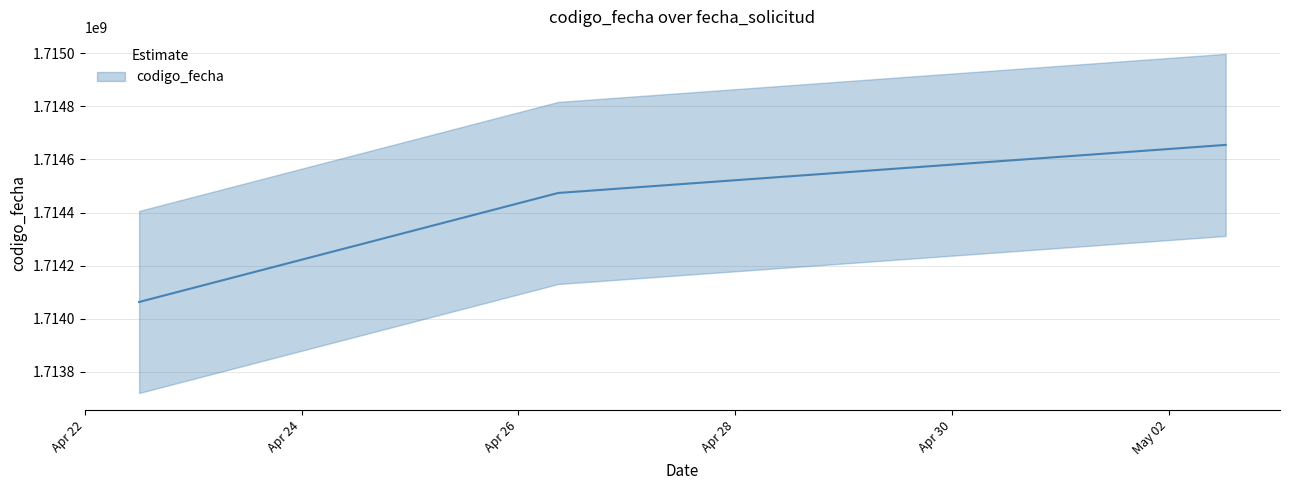

How many values are between 1714063067 and 1714654600?

3